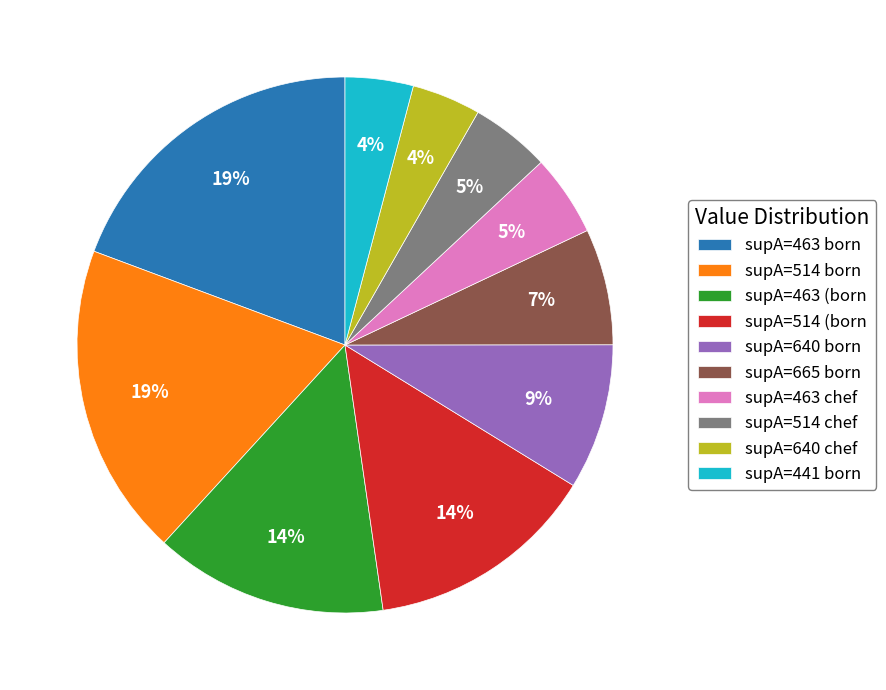

To the nearest percent, what is the difference between the largest and smallest slice percentages?

15%